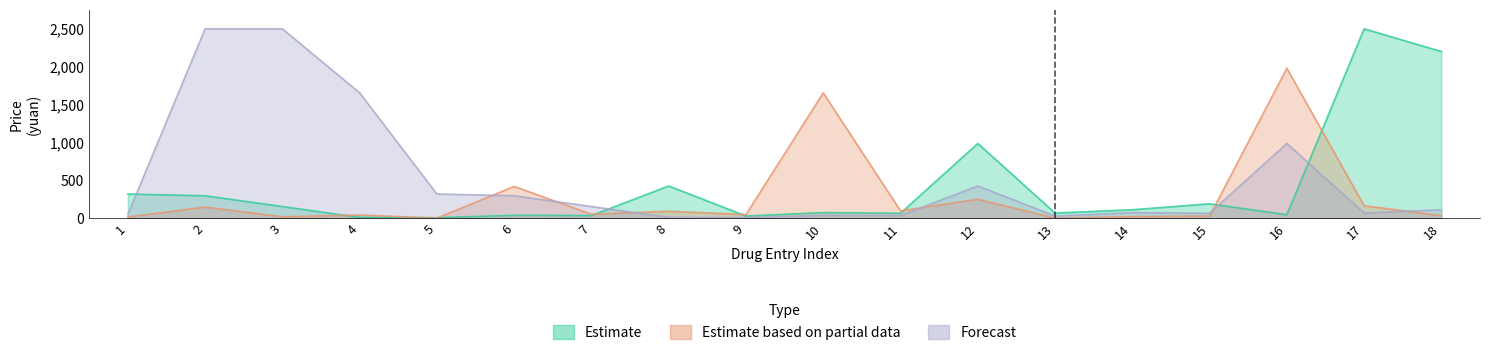

What is the difference between the highest and lowest values at 10?

1580.2